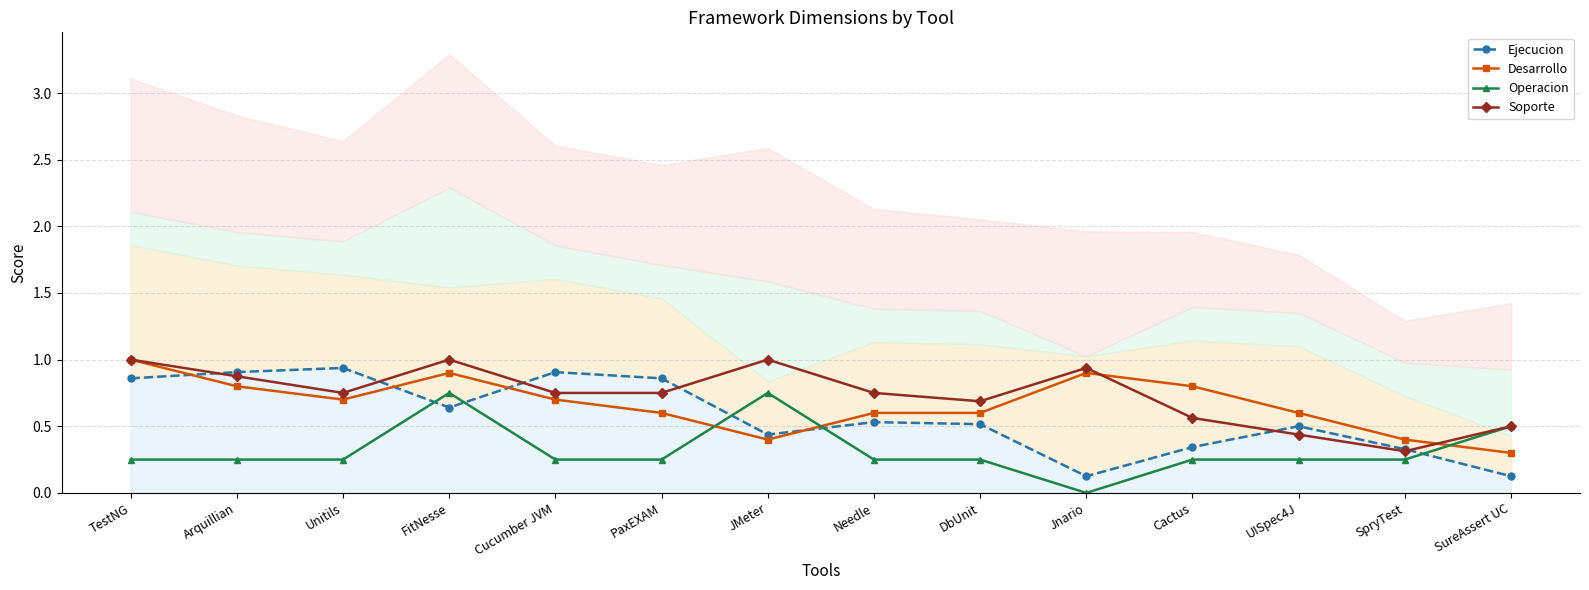

Reading left to right, list all the values displayed in this chart.

Ejecucion: TestNG=0.9	Arquillian=0.9	Unitils=0.9	FitNesse=0.6	Cucumber JVM=0.9	PaxEXAM=0.9	JMeter=0.4	Needle=0.5	DbUnit=0.5	Jnario=0.1	Cactus=0.3	UISpec4J=0.5	SpryTest=0.3	SureAssert UC=0.1
Desarrollo: TestNG=1.0	Arquillian=0.8	Unitils=0.7	FitNesse=0.9	Cucumber JVM=0.7	PaxEXAM=0.6	JMeter=0.4	Needle=0.6	DbUnit=0.6	Jnario=0.9	Cactus=0.8	UISpec4J=0.6	SpryTest=0.4	SureAssert UC=0.3
Operacion: TestNG=0.2	Arquillian=0.2	Unitils=0.2	FitNesse=0.8	Cucumber JVM=0.2	PaxEXAM=0.2	JMeter=0.8	Needle=0.2	DbUnit=0.2	Jnario=0.0	Cactus=0.2	UISpec4J=0.2	SpryTest=0.2	SureAssert UC=0.5
Soporte: TestNG=1.0	Arquillian=0.9	Unitils=0.8	FitNesse=1.0	Cucumber JVM=0.8	PaxEXAM=0.8	JMeter=1.0	Needle=0.8	DbUnit=0.7	Jnario=0.9	Cactus=0.6	UISpec4J=0.4	SpryTest=0.3	SureAssert UC=0.5